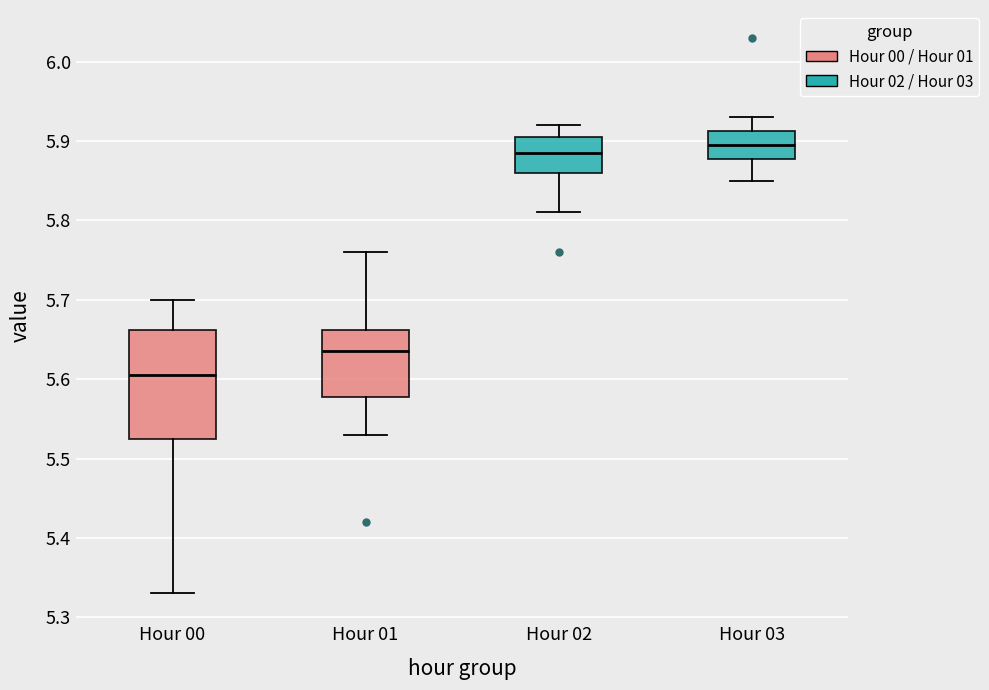

Reading left to right, read every box against the y-axis: the position of its median line, the range the box covers, and the ends of its whiskers. The values are not printed on the chart, so give them approximately, as read against the axis.

Hour 00: median 5.61, box 5.53 to 5.66, whiskers 5.33 to 5.70
Hour 01: median 5.64, box 5.58 to 5.66, whiskers 5.53 to 5.76
Hour 02: median 5.89, box 5.86 to 5.91, whiskers 5.81 to 5.92
Hour 03: median 5.90, box 5.88 to 5.91, whiskers 5.85 to 5.93